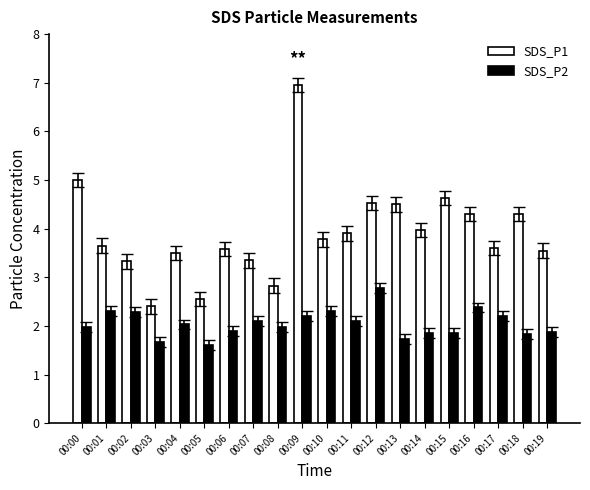

At how many categories does at least one series exceed 6?

1